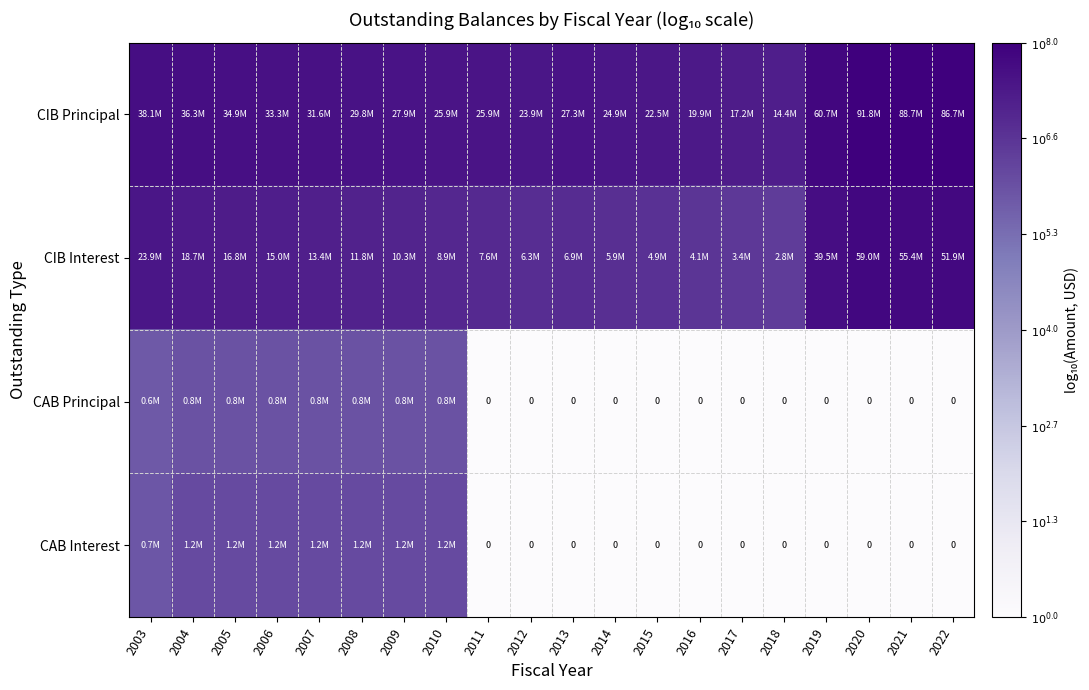

Is the value of CIB Principal at 2019 greater than the value of CAB Interest at 2019?

Yes